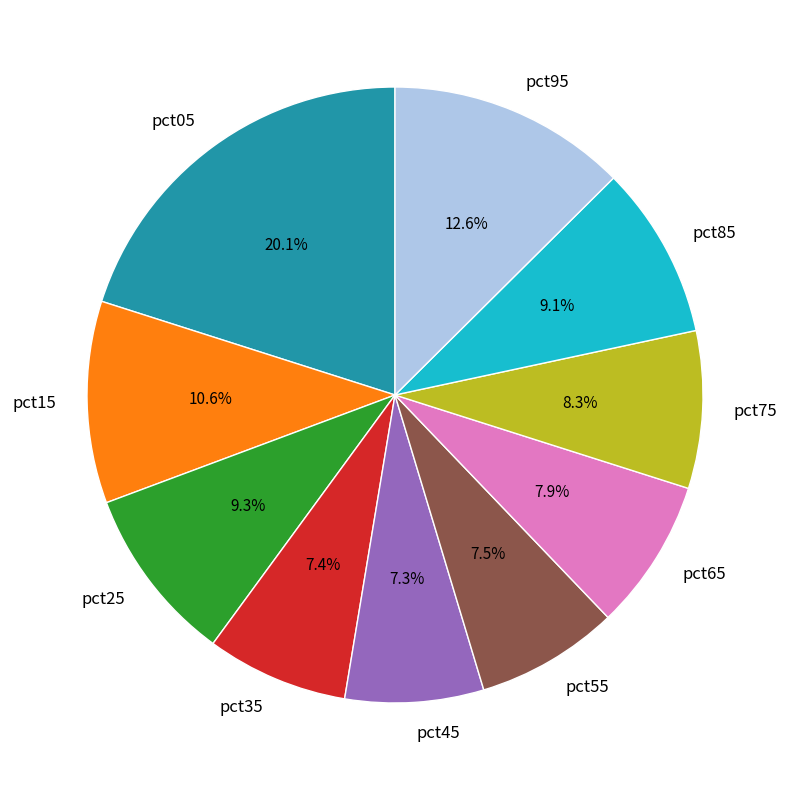

Do pct65 and pct95 together represent more than half of the pie?

No